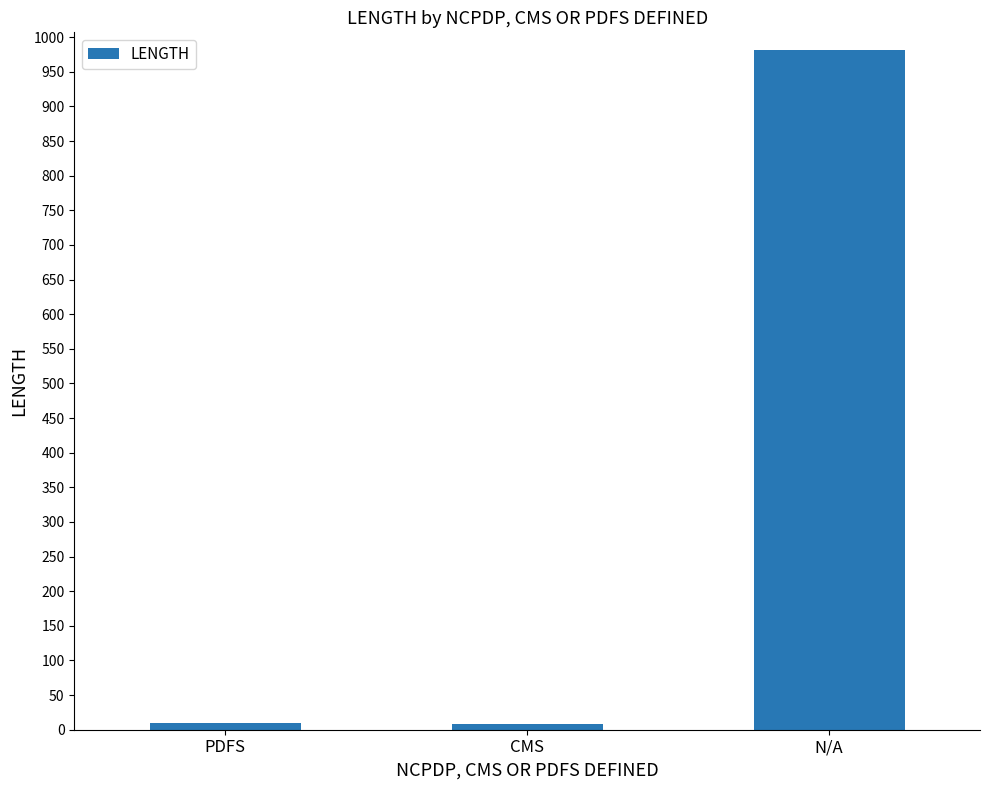

Are the bars horizontal?

No